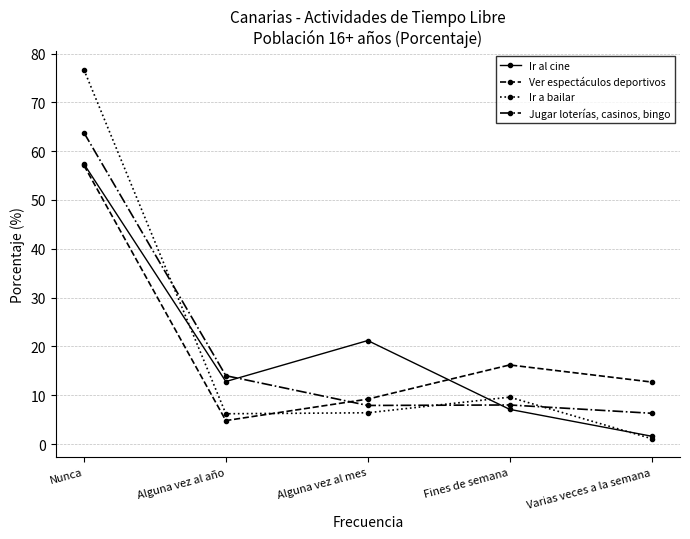

What is the difference between the second highest and second lowest values in the Ver espectáculos deportivos series?

7.0